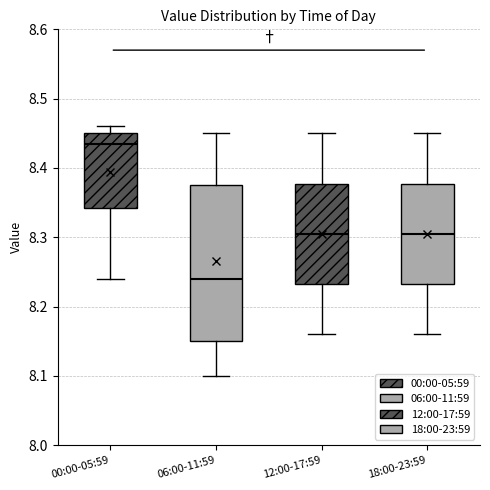

Reading left to right, read every box against the y-axis: the position of its median line, the range the box covers, and the ends of its whiskers. The values are not printed on the chart, so give them approximately, as read against the axis.

00:00-05:59: median 8.44, box 8.34 to 8.45, whiskers 8.24 to 8.46
06:00-11:59: median 8.24, box 8.15 to 8.38, whiskers 8.10 to 8.45
12:00-17:59: median 8.31, box 8.23 to 8.38, whiskers 8.16 to 8.45
18:00-23:59: median 8.31, box 8.23 to 8.38, whiskers 8.16 to 8.45